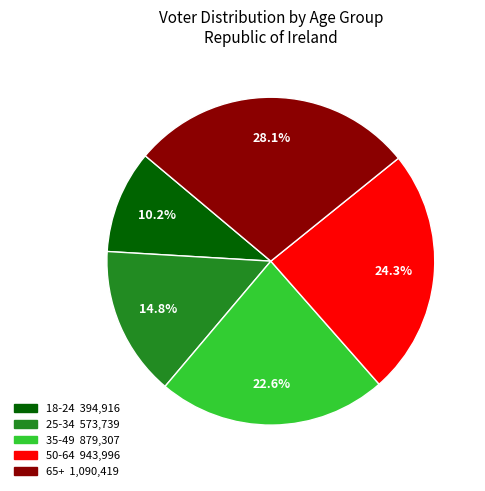

What is the smallest slice in the pie chart?

18-24